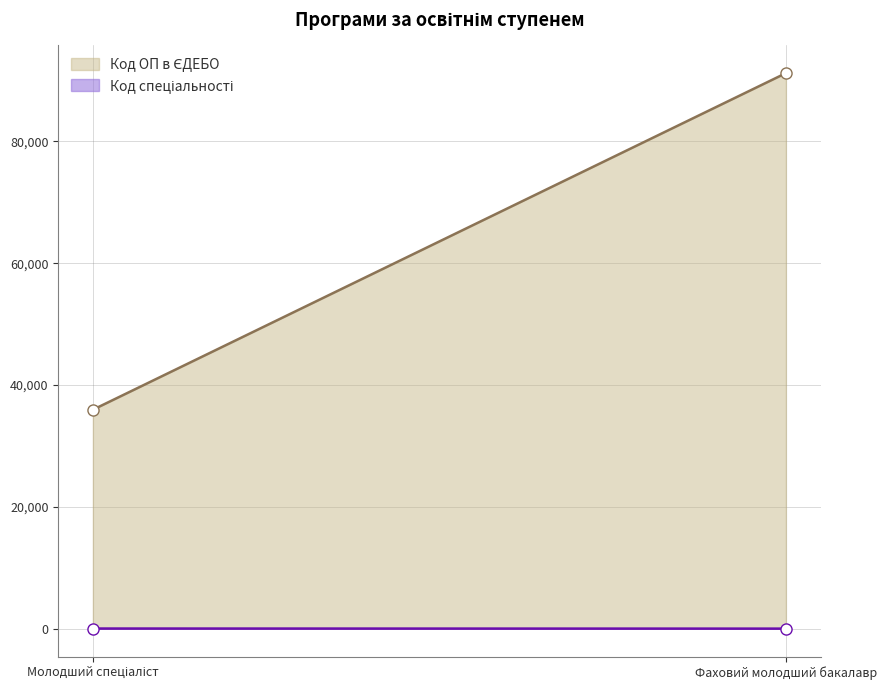

What is the greatest value displayed?

91210